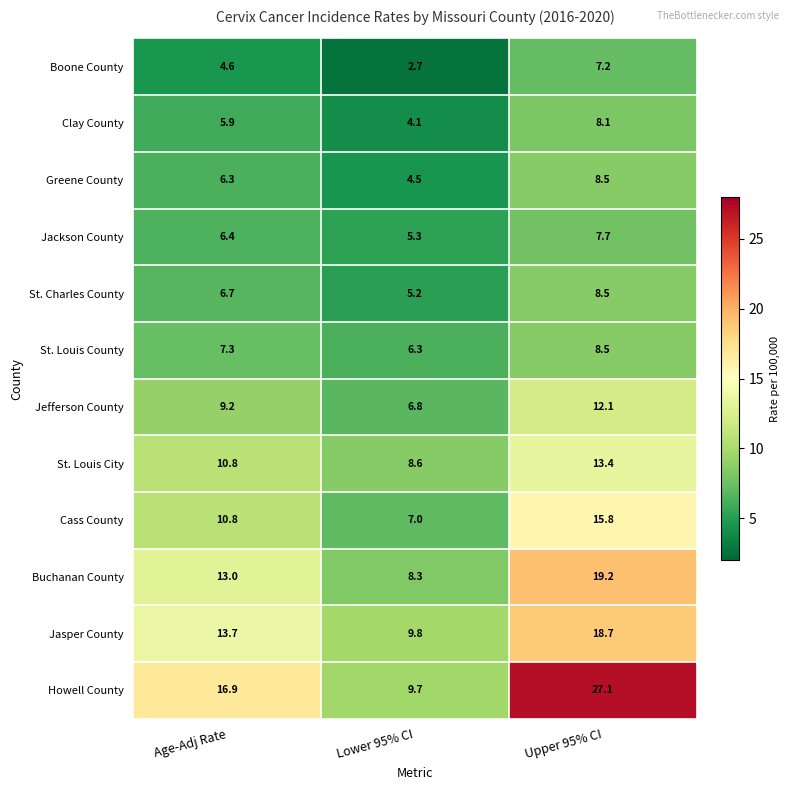

What is the smallest value displayed?

2.7